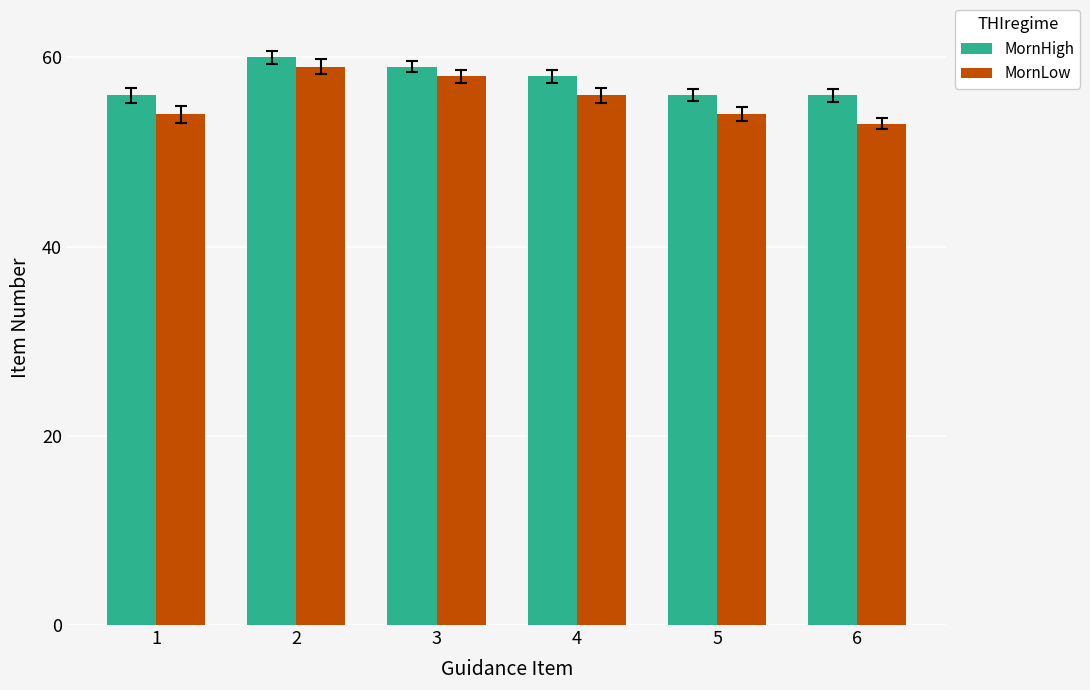

Which series has the widest spread of values?

MornLow